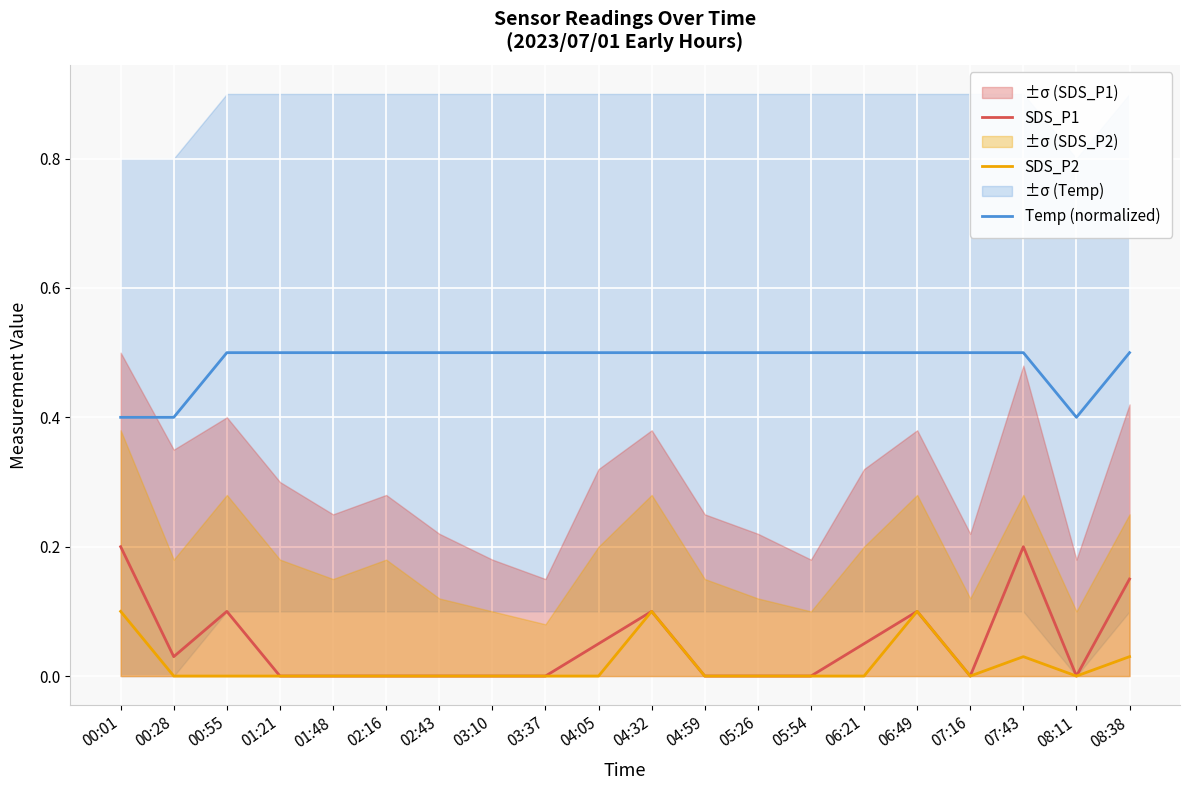

True or false: Temp (normalized) and SDS_P2 intersect in this chart.

False